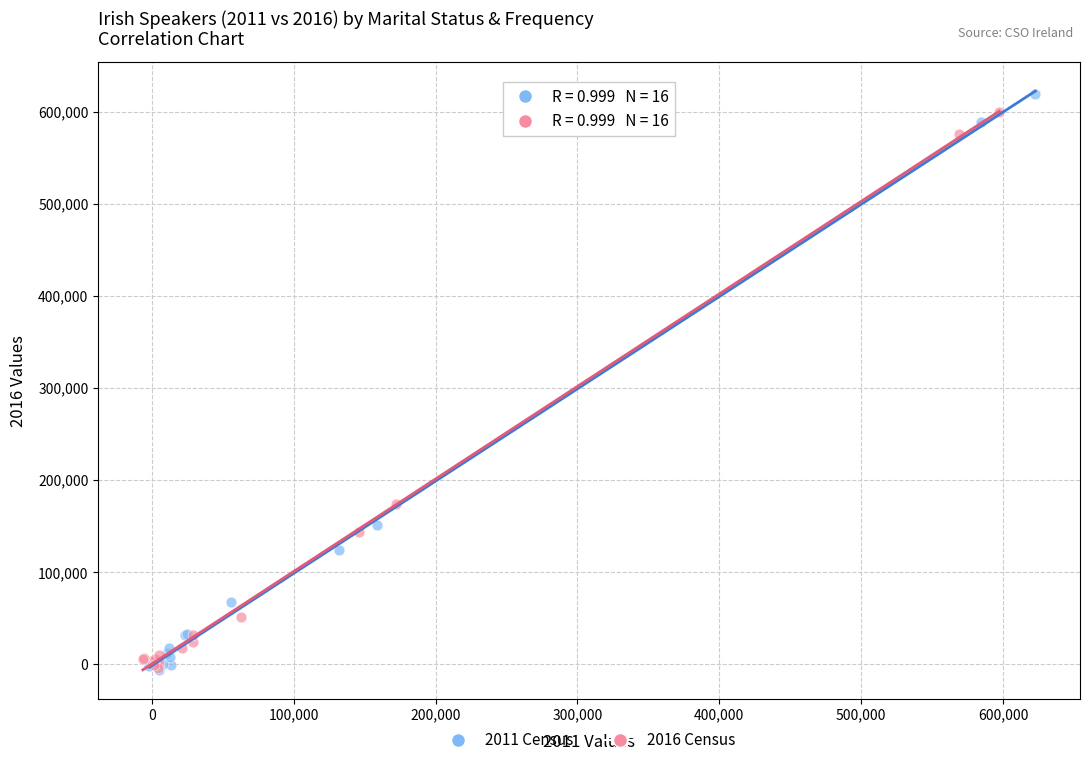

Which series has the largest Y range (max minus min)?

2011 Census